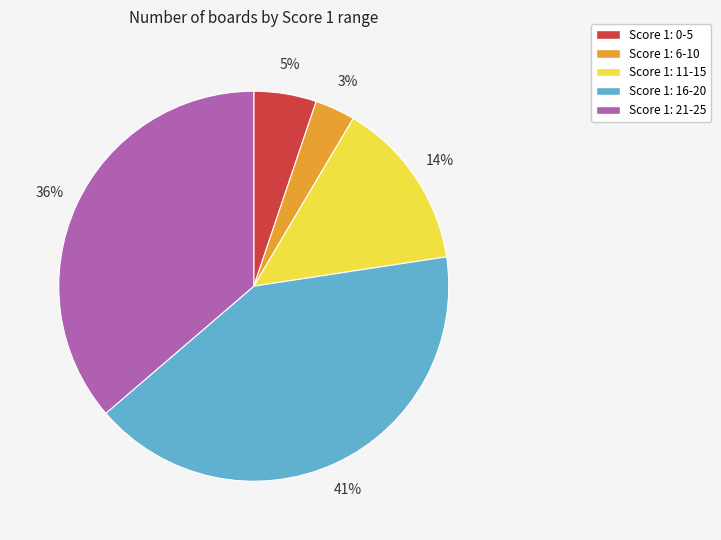

The Score 1: 11-15 slice represents 14% of the pie. True or false?

True